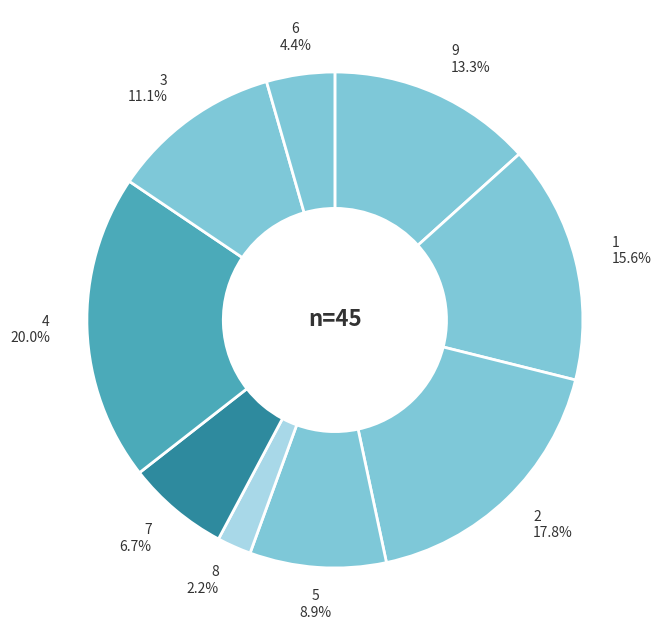

To the nearest percent, what percentage of the pie is 2?

18%